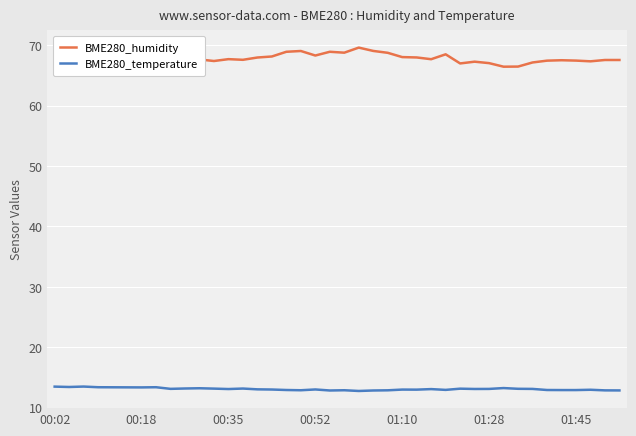

True or false: BME280_humidity and BME280_temperature cross at least once.

False